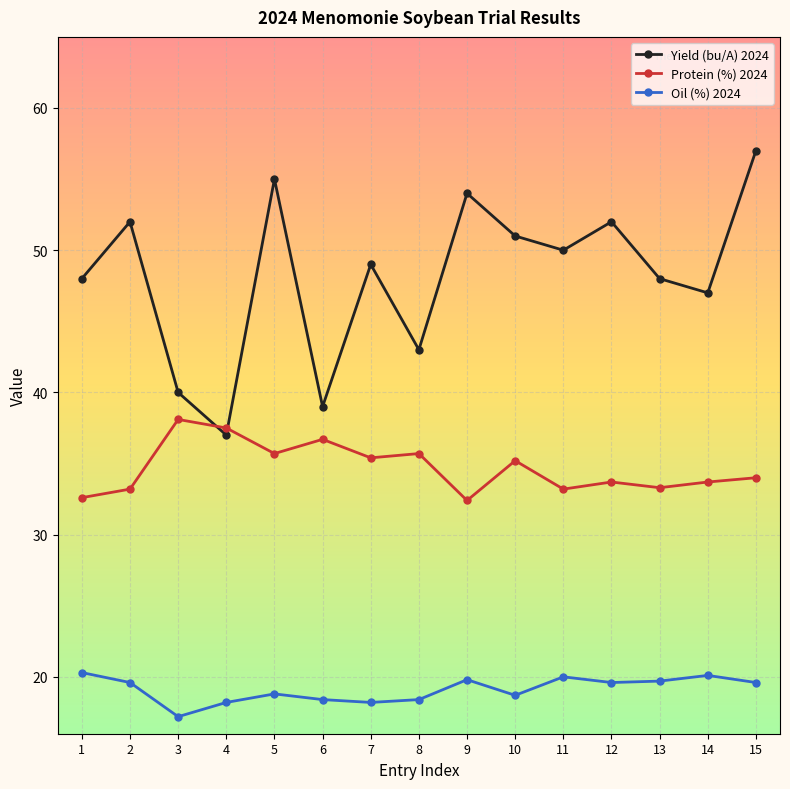

True or false: Yield (bu/A) 2024 has more than 2 points higher than both neighbors.

True